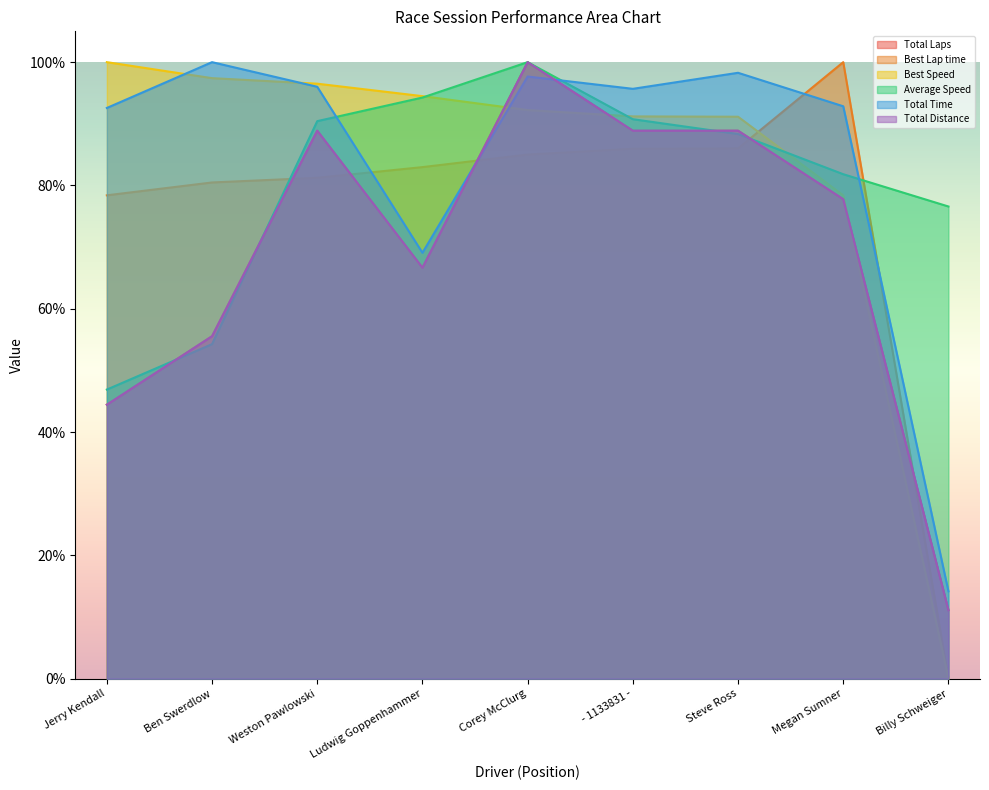

How many categories are shown in the chart?

9